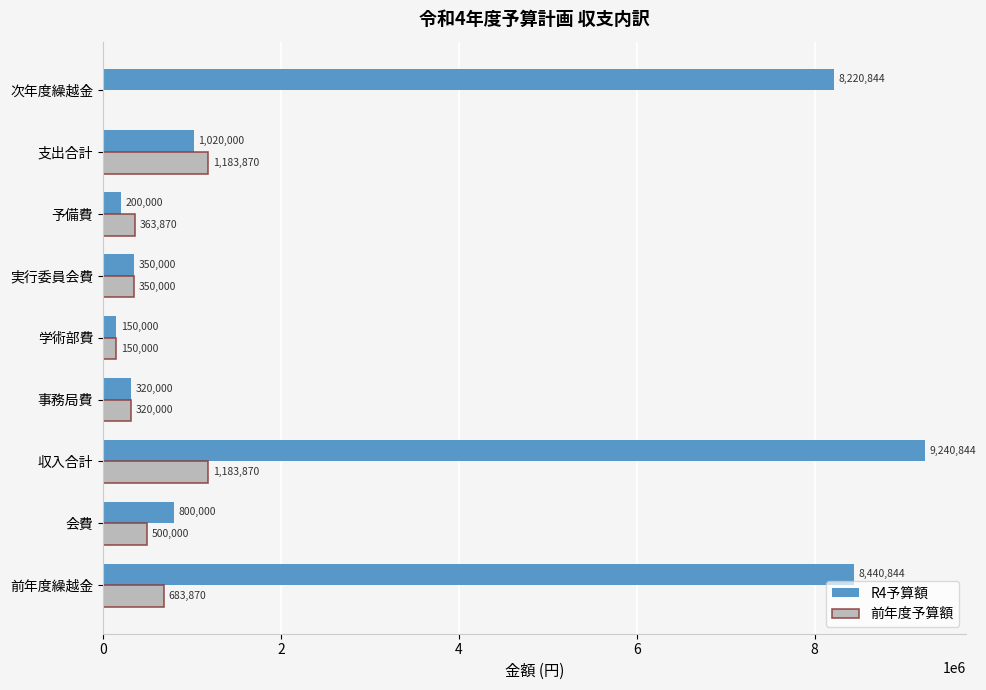

What is the approximate value of R4予算額 at 事務局費, to the nearest 10?

320000